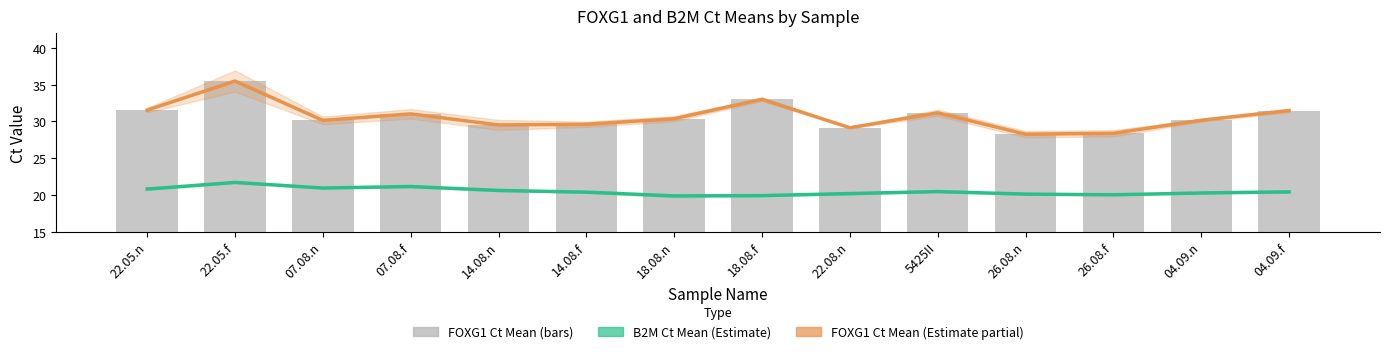

The value of FOXG1 Ct Mean (Estimate partial) at 14.08.n is 50.7. True or false?

False